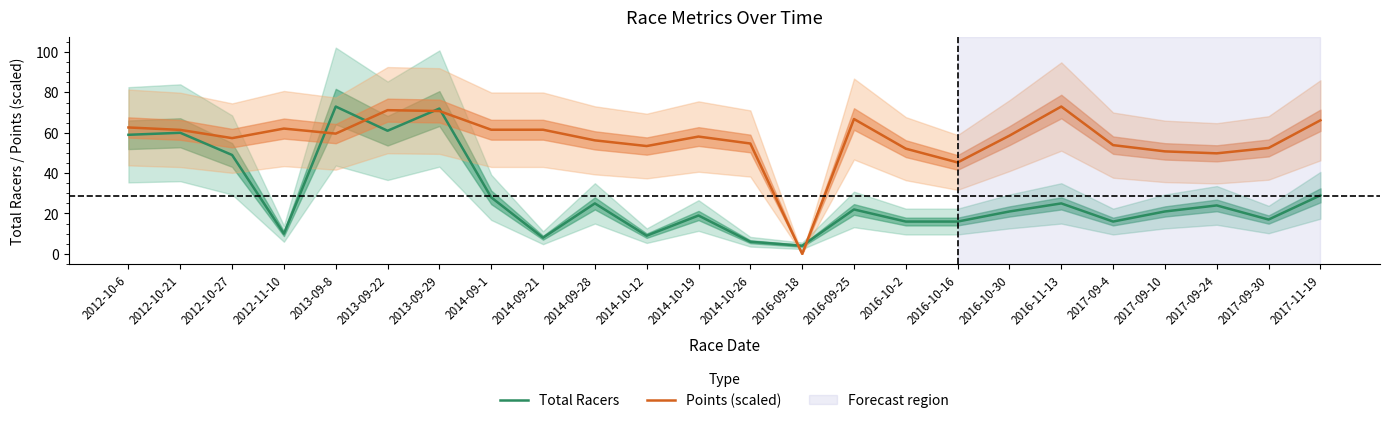

At which label is Points (scaled) closest to 36?

2016-10-16